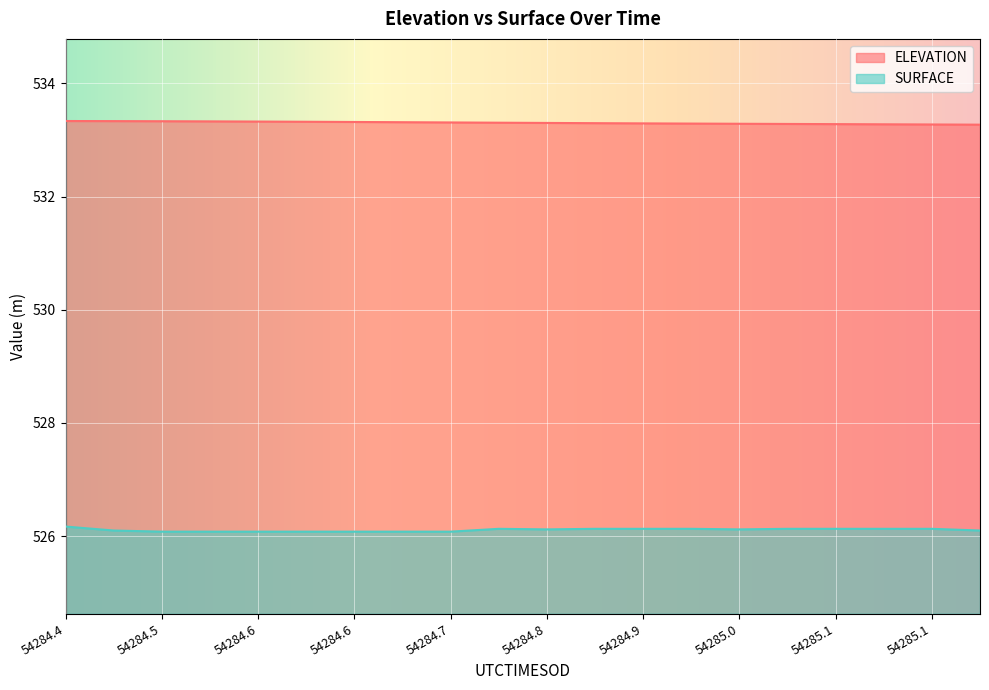

How many lines are shown in the chart?

2